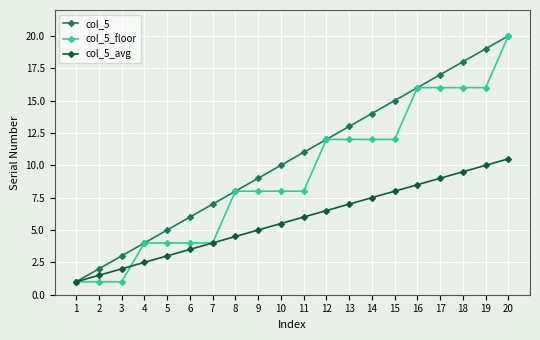

What is the lowest value of the col_5 series?

1.0